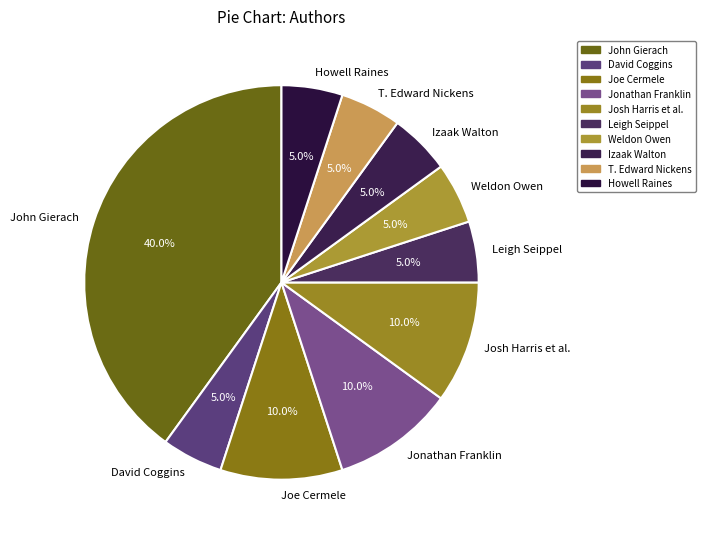

To the nearest percent, what is the difference between the largest and smallest slice percentages?

35%